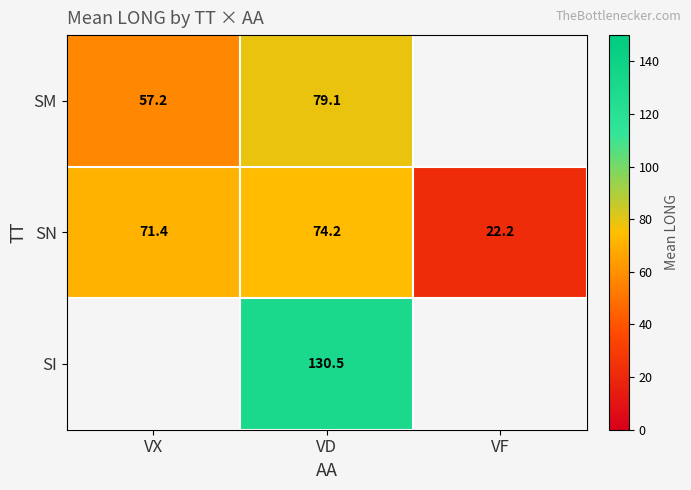

Which category has the lowest value in the SN series?

VF